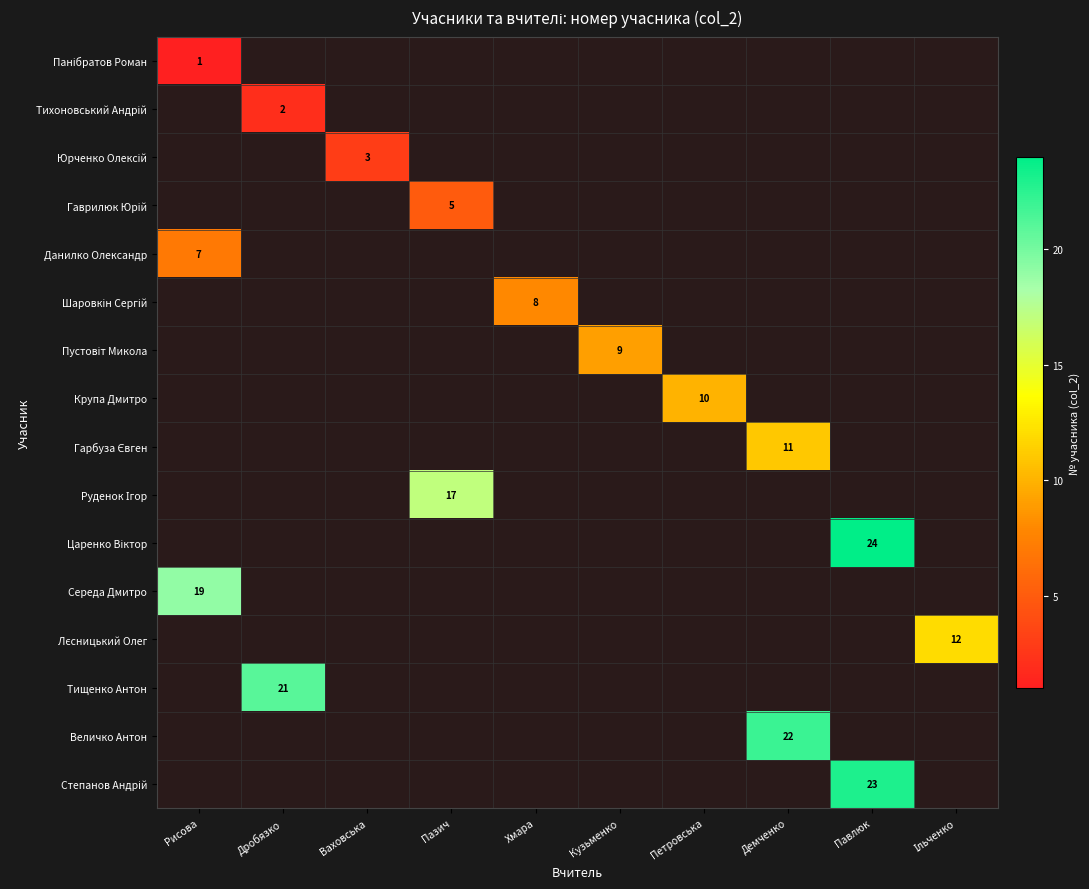

Rank the categories by Тихоновський Андрій value from highest to lowest.

Рисова, Дробязко, Ваховська, Пазич, Хмара, Кузьменко, Петровська, Демченко, Павлюк, Ільченко